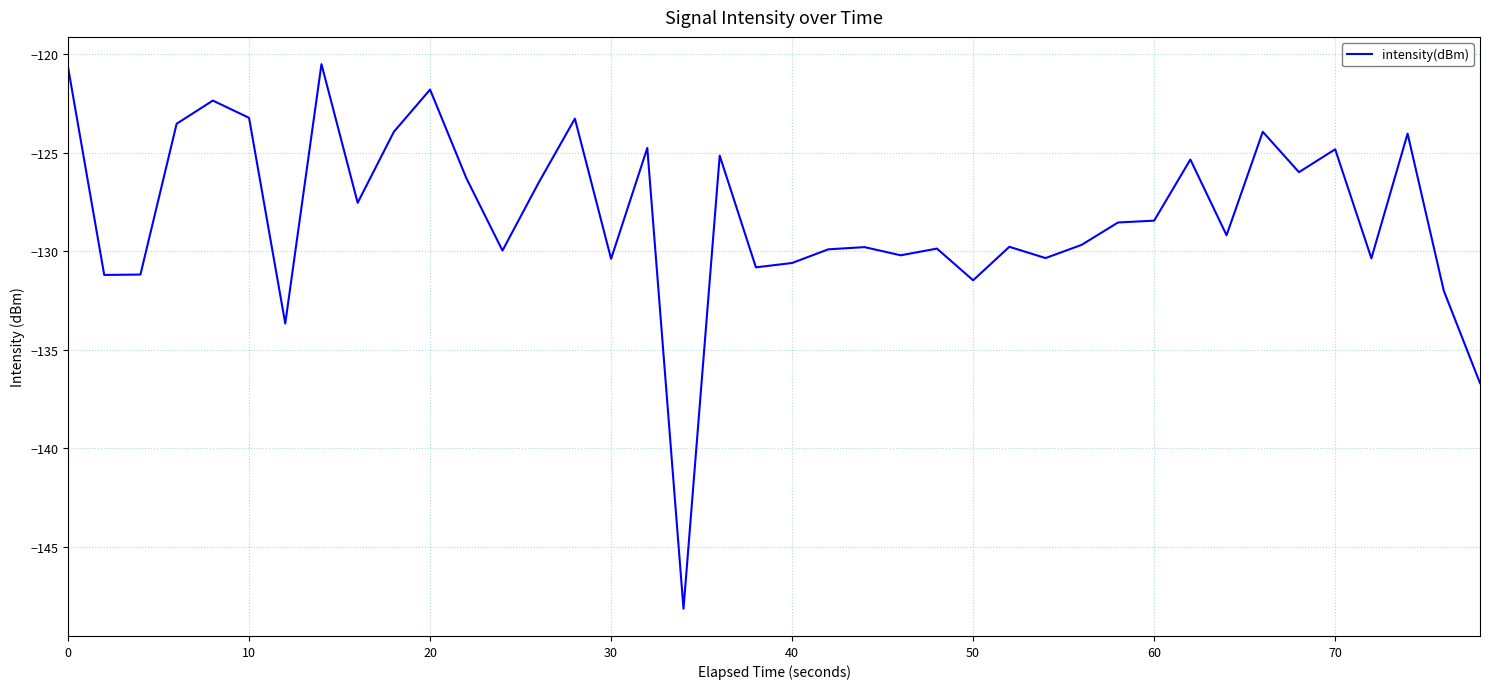

What is the minimum value shown in the chart?

-148.1